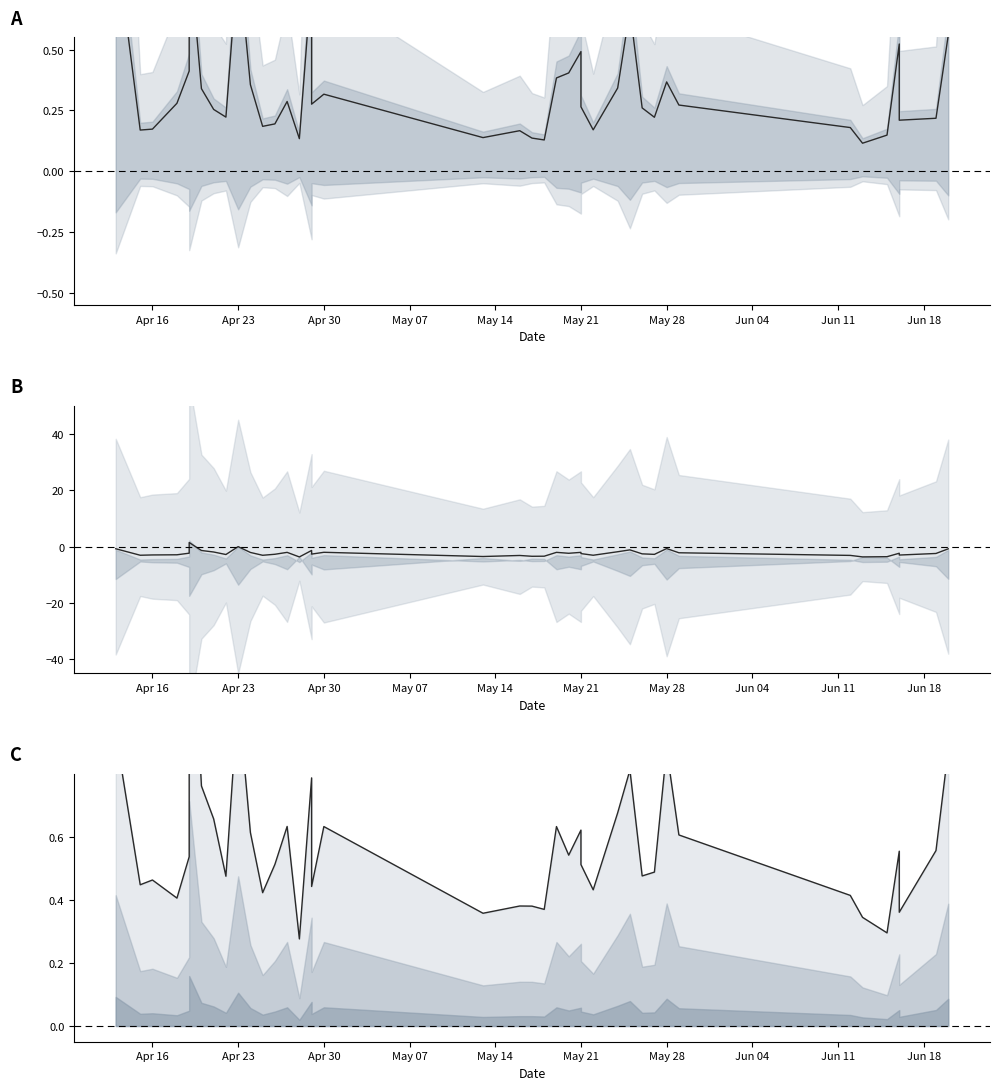

In dnbrad, how many points are lower than both neighbors (excluding endpoints)?

11